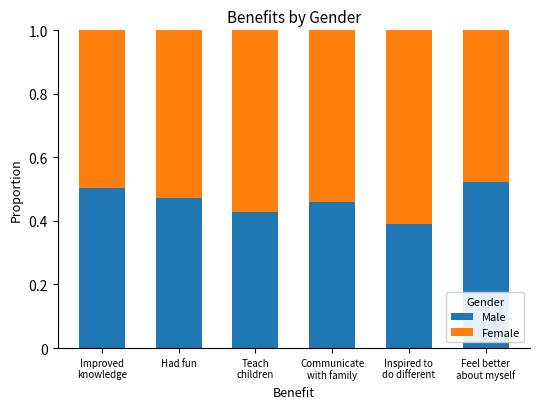

The Male series shows 0.5 at Had fun. True or false?

True